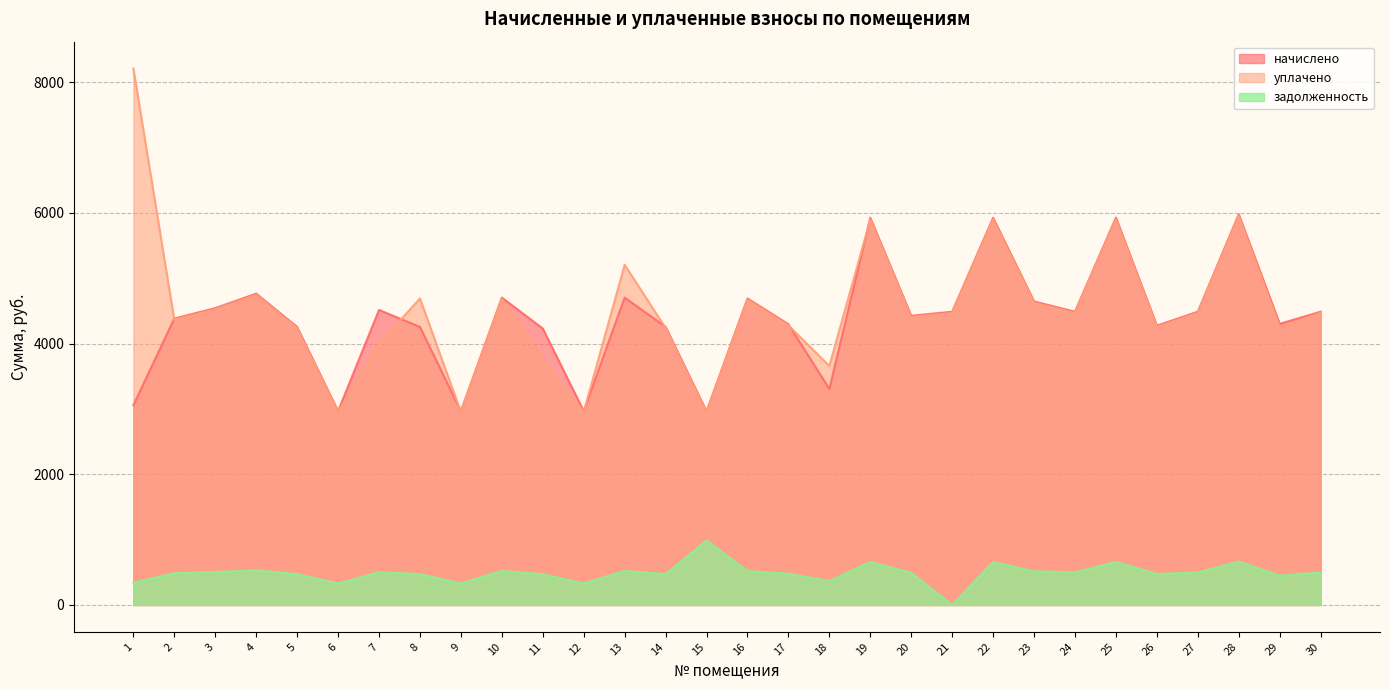

Which has a higher value, 27 or 8?

27